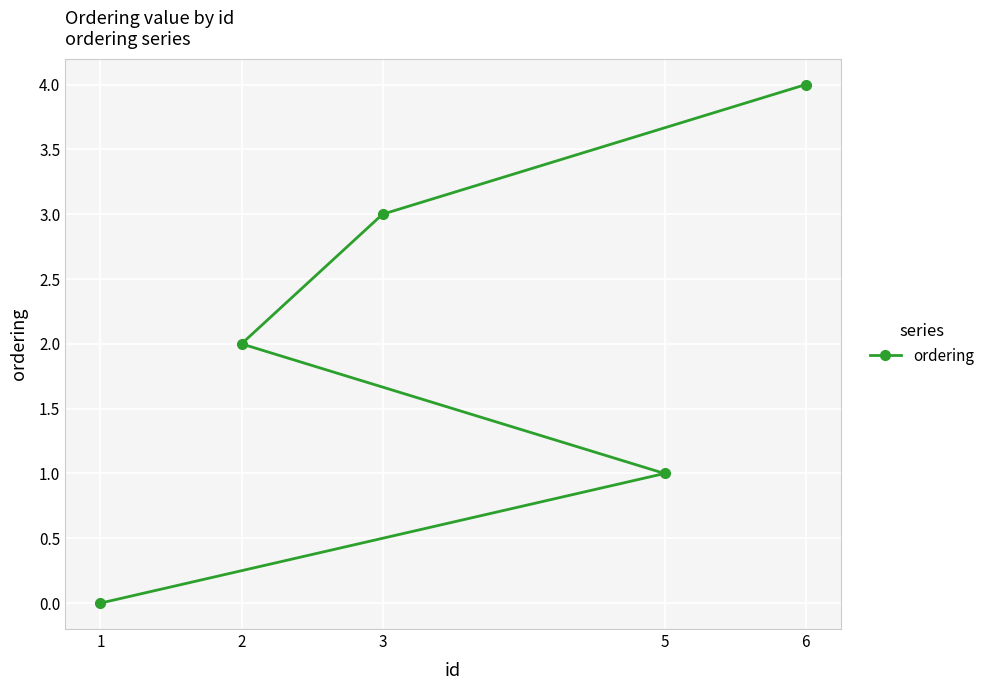

Rank the categories by value from highest to lowest.

6, 3, 2, 5, 1